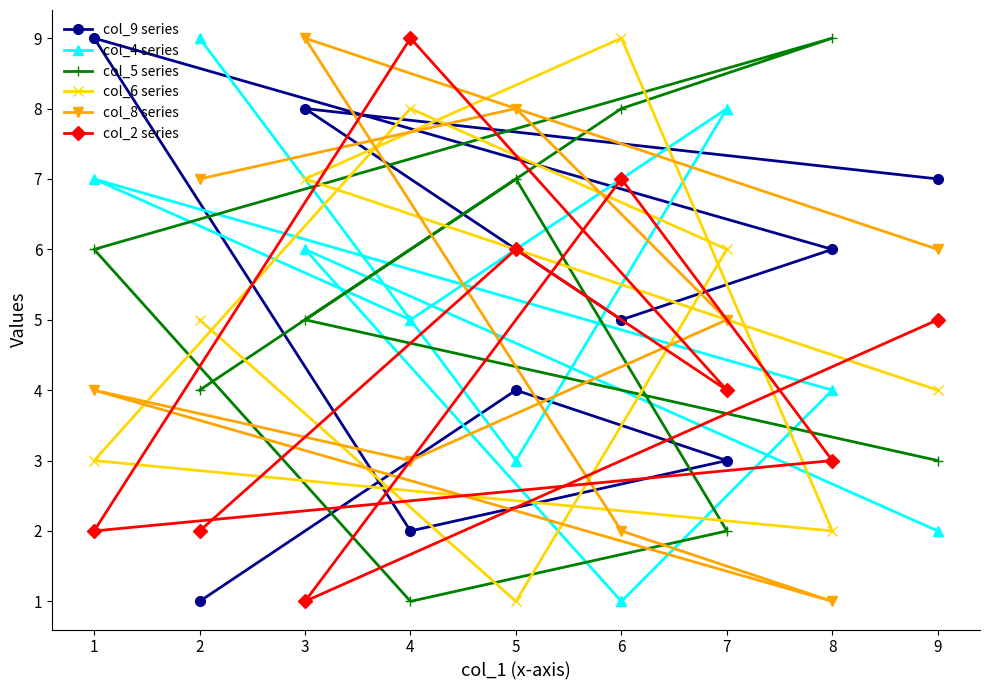

What is the difference between the highest and lowest values at 3?

8